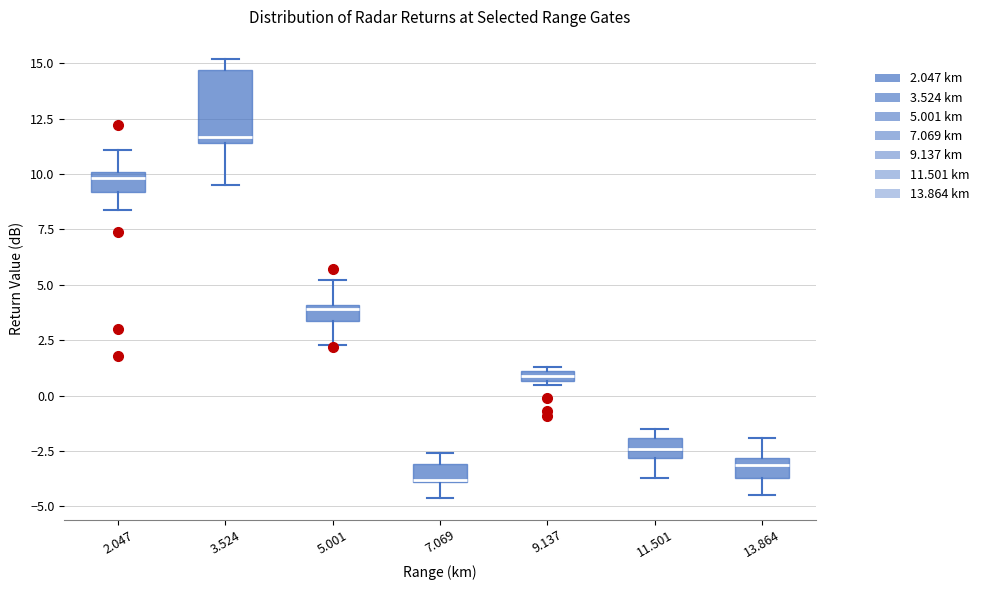

Which box's median line is the lowest?

7.069